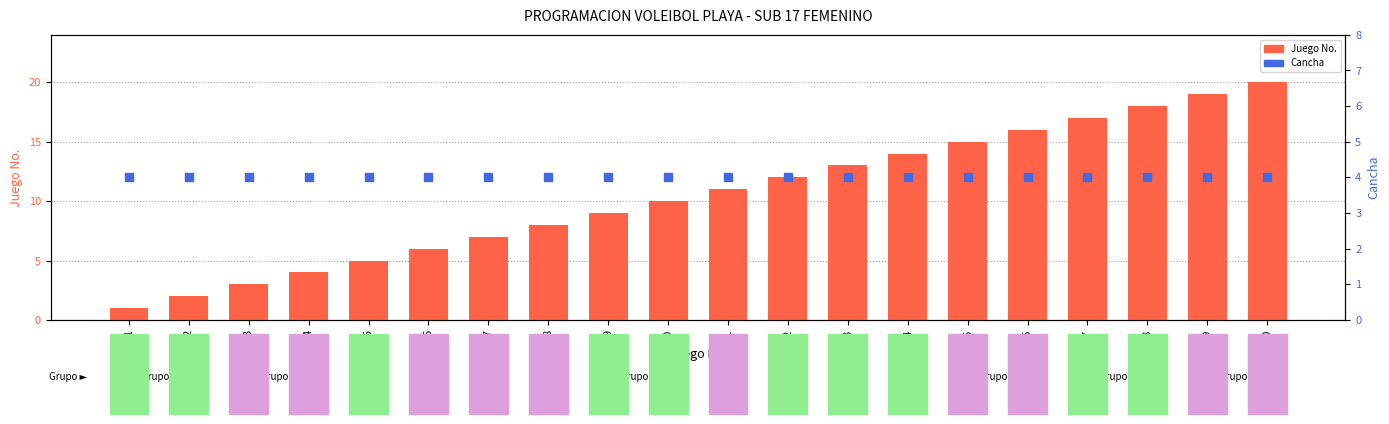

Which series reaches the maximum Y coordinate?

Juego No.